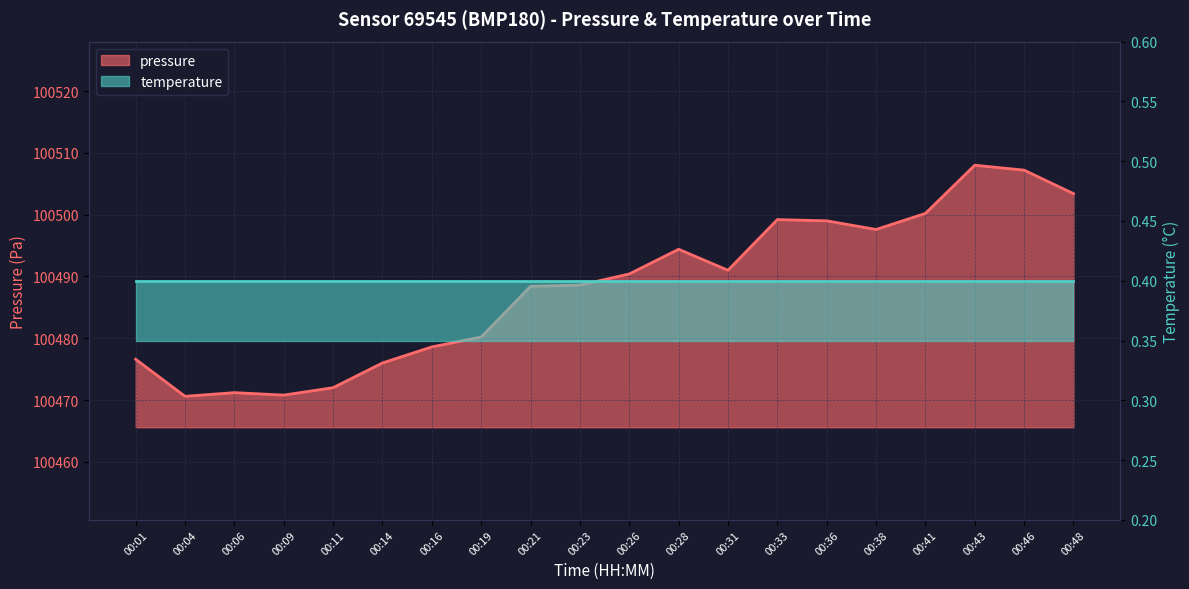

Between 00:04 and 00:14, which is larger?

00:14